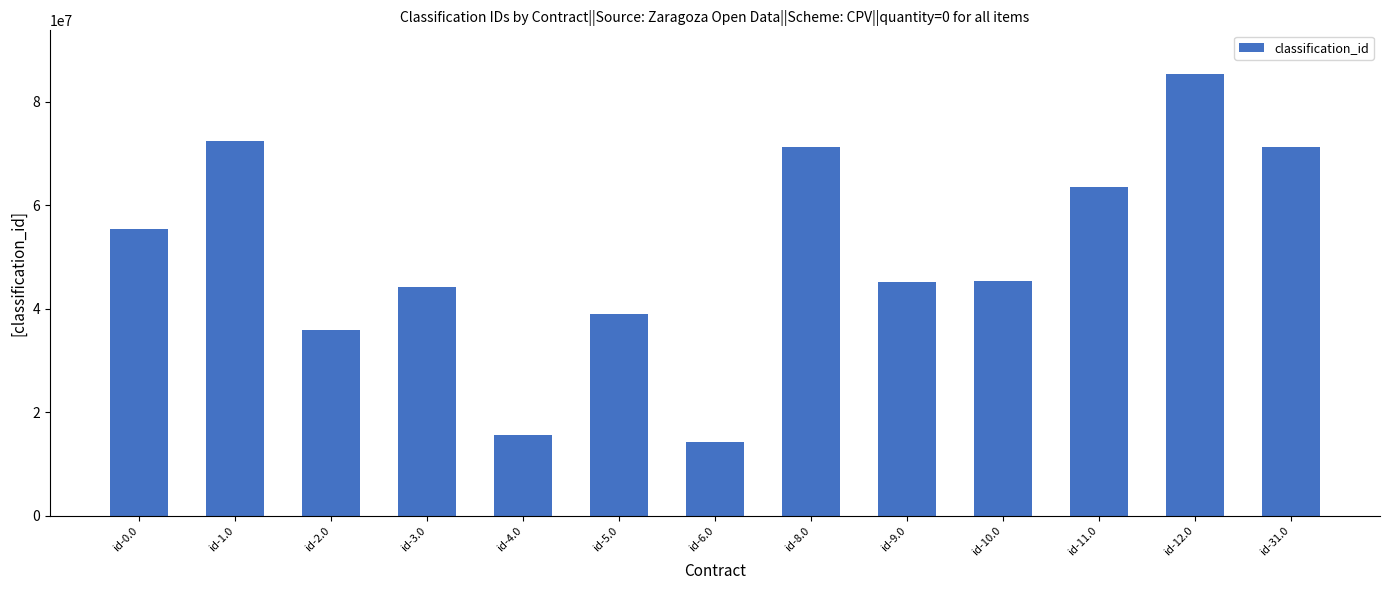

What is the approximate value at id-4.0?

15600000